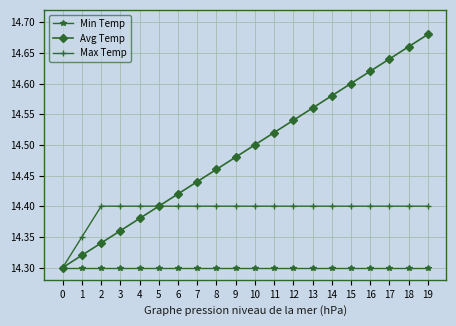

What is the sum of all Min Temp values?

286.0